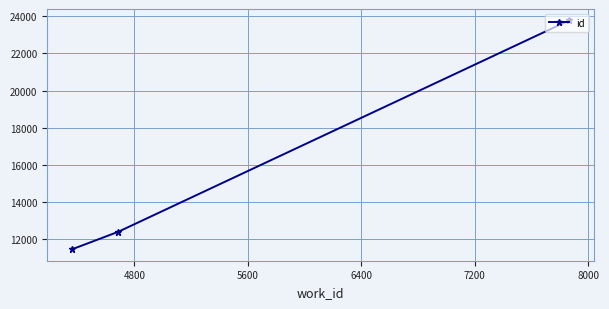

What is the average value?

15877